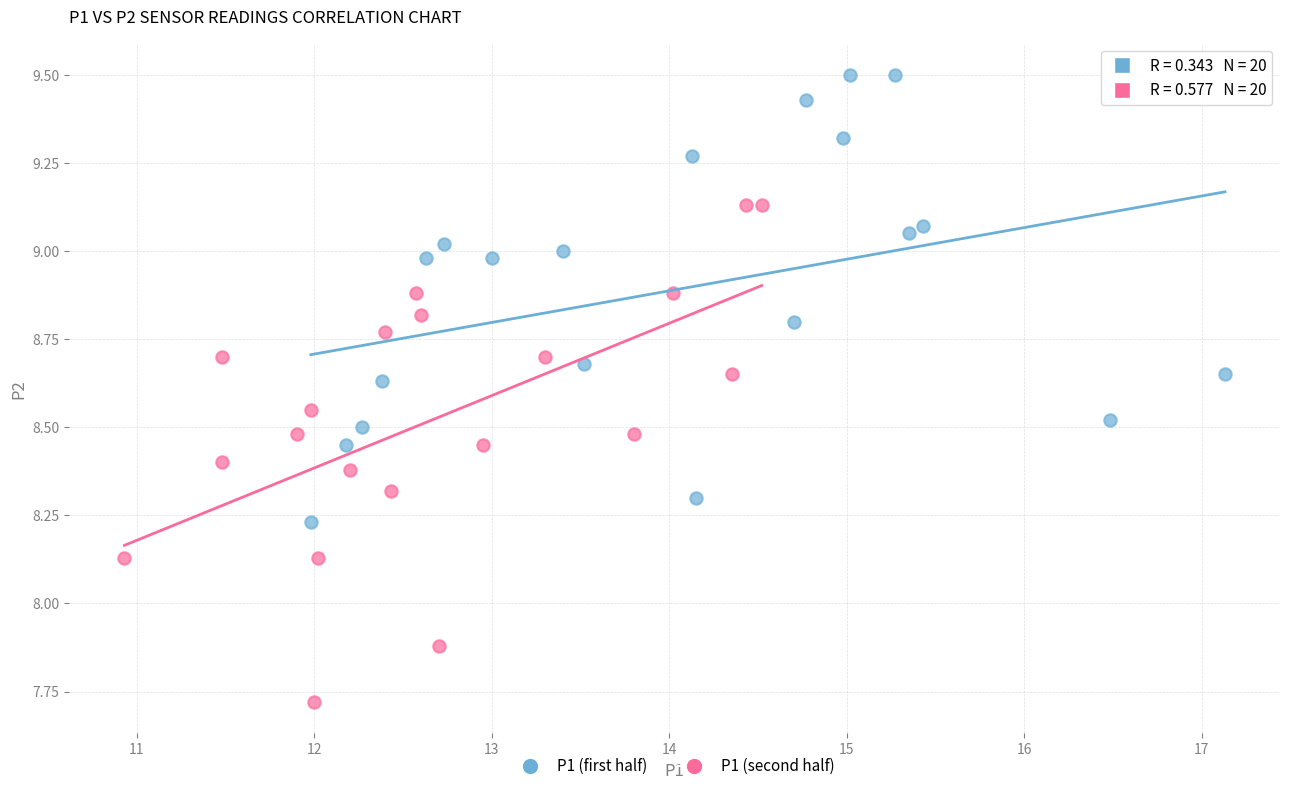

Which series has the largest Y range (max minus min)?

P1 (second half)